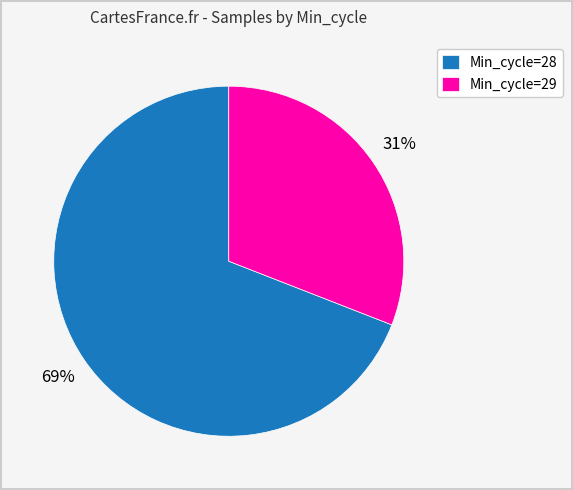

To the nearest percent, what portion does Min_cycle=28 represent?

69%